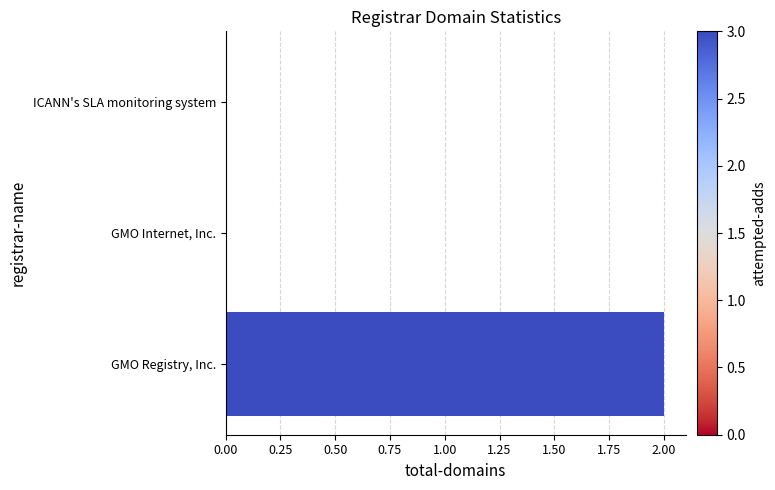

Reading bottom to top, list all the values displayed in this chart.

GMO Registry, Inc.=2	GMO Internet, Inc.=0	ICANN's SLA monitoring system=0